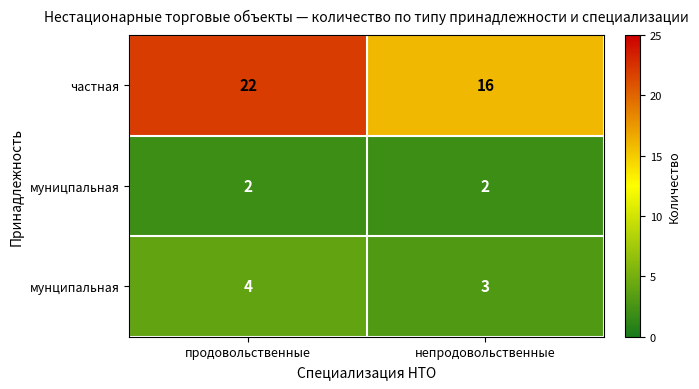

At продовольственные, list the series in order from largest to smallest.

частная, мунципальная, муницпальная